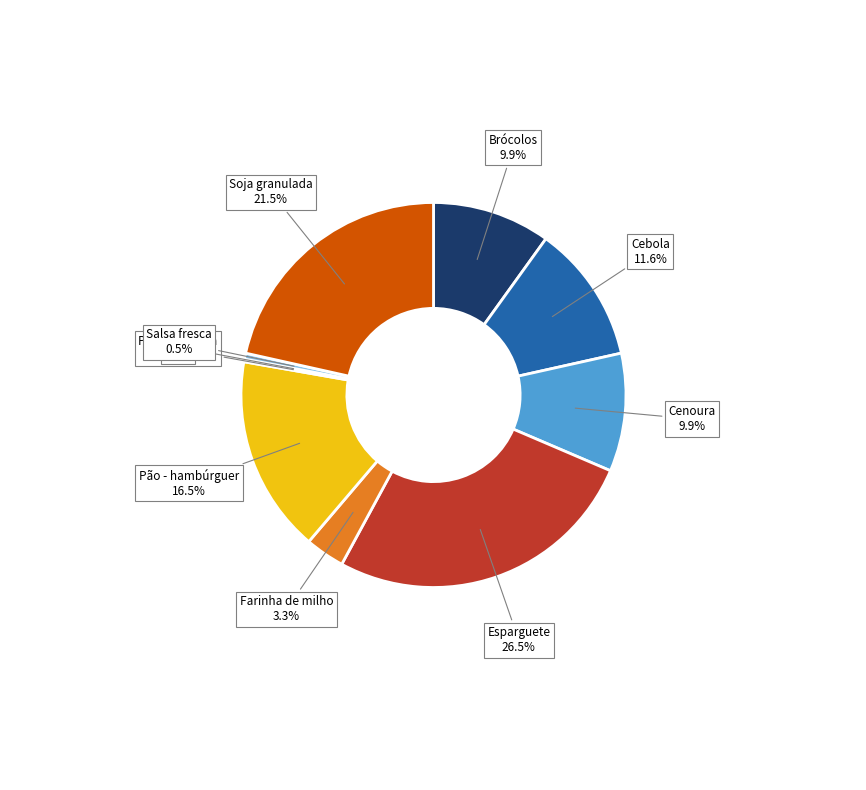

Count the number of slices in the pie.

10